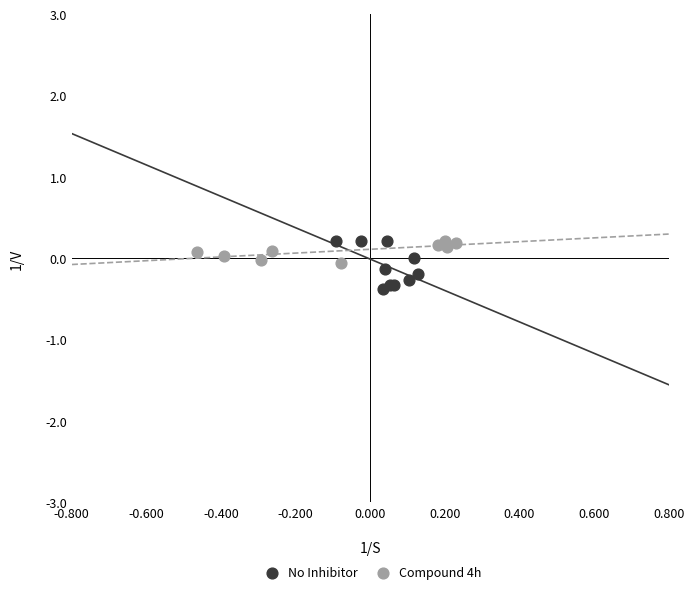

Which series contains the lowest Y value?

No Inhibitor